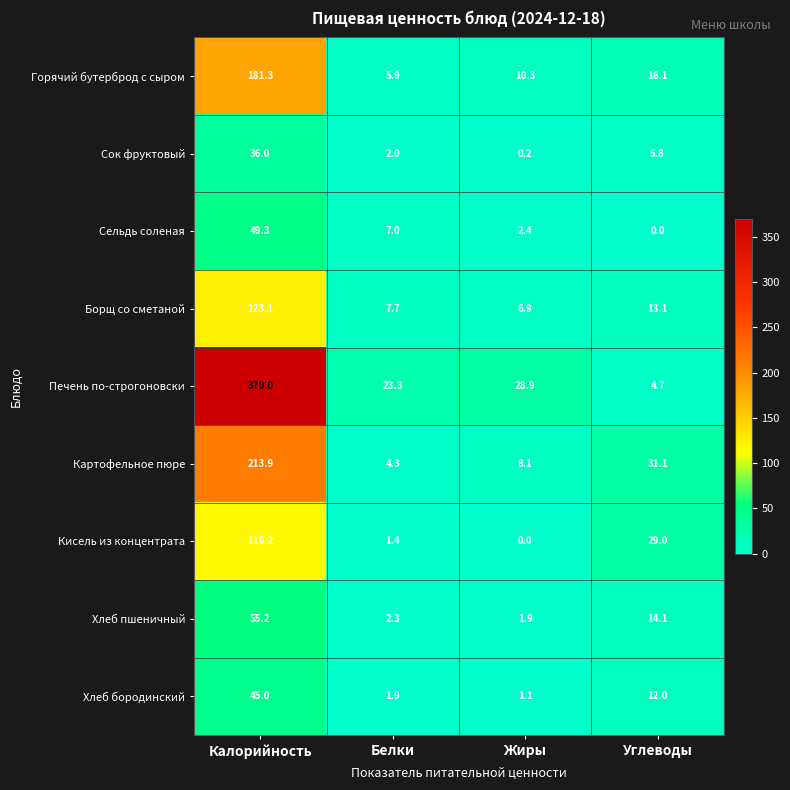

Which series changed the most between Белки and Углеводы?

Кисель из концентрата